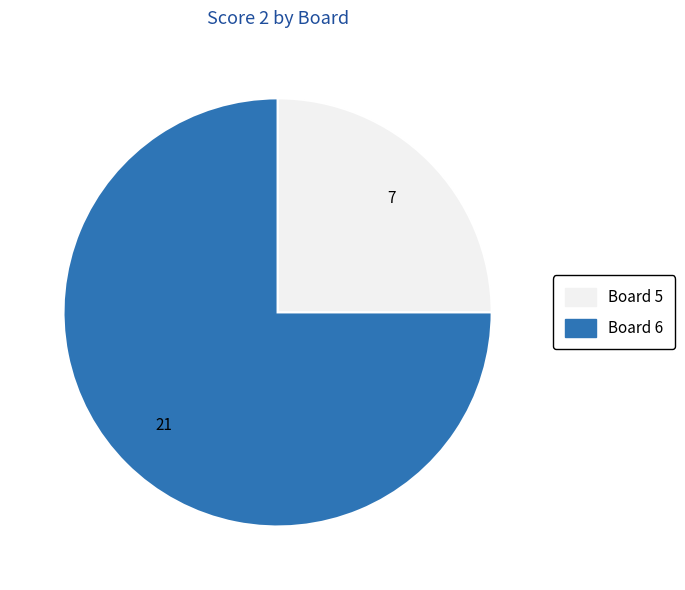

Is there any slice that represents more than half of the pie?

Yes